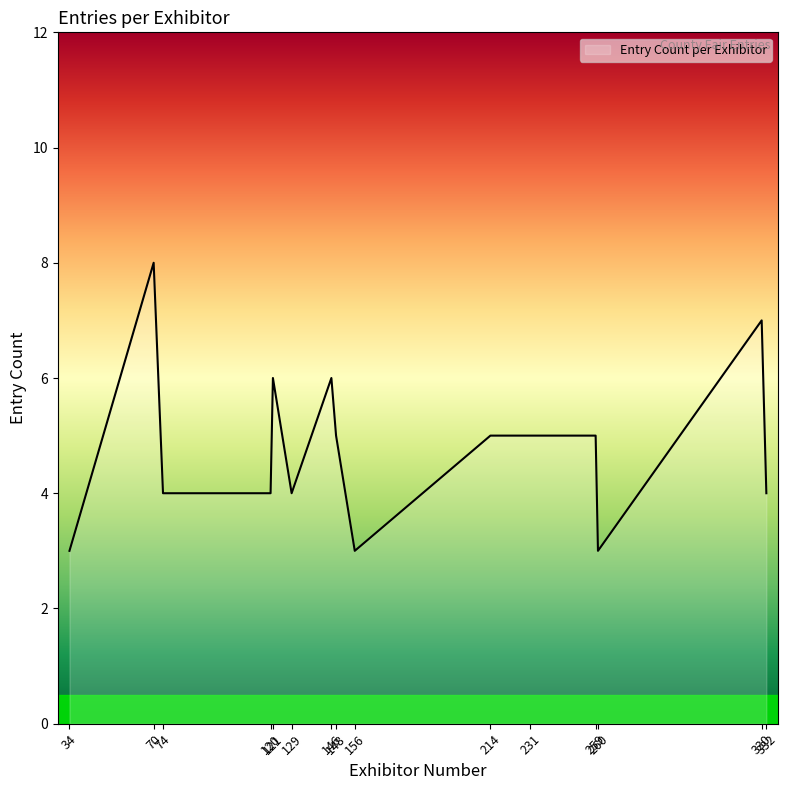

Approximately how many times larger is the value at 74 compared to 148?

0.8